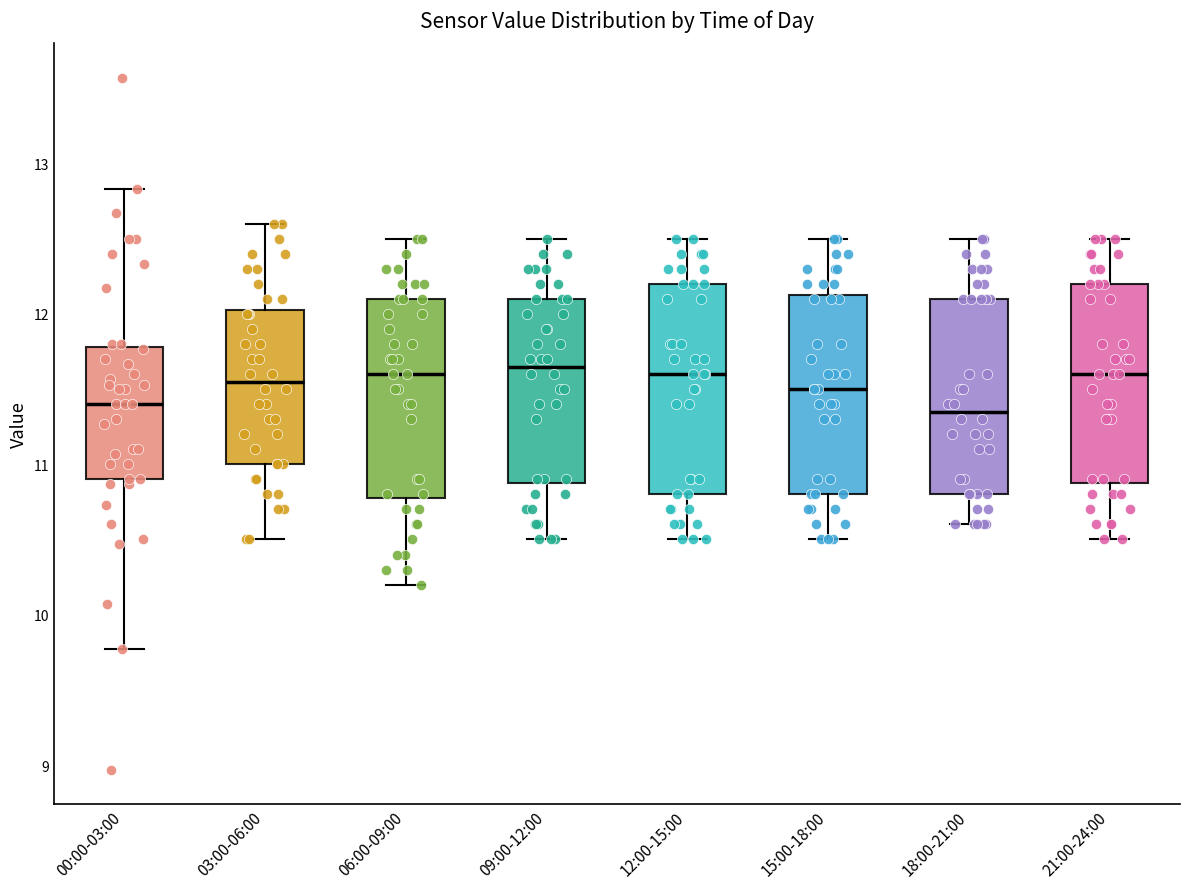

Reading left to right, read every box against the y-axis: the position of its median line, the range the box covers, and the ends of its whiskers. The values are not printed on the chart, so give them approximately, as read against the axis.

00:00-03:00: median 11.4, box 10.9 to 11.8, whiskers 9.8 to 12.8
03:00-06:00: median 11.6, box 11.0 to 12.0, whiskers 10.5 to 12.6
06:00-09:00: median 11.6, box 10.8 to 12.1, whiskers 10.2 to 12.5
09:00-12:00: median 11.7, box 10.9 to 12.1, whiskers 10.5 to 12.5
12:00-15:00: median 11.6, box 10.8 to 12.2, whiskers 10.5 to 12.5
15:00-18:00: median 11.5, box 10.8 to 12.1, whiskers 10.5 to 12.5
18:00-21:00: median 11.4, box 10.8 to 12.1, whiskers 10.6 to 12.5
21:00-24:00: median 11.6, box 10.9 to 12.2, whiskers 10.5 to 12.5